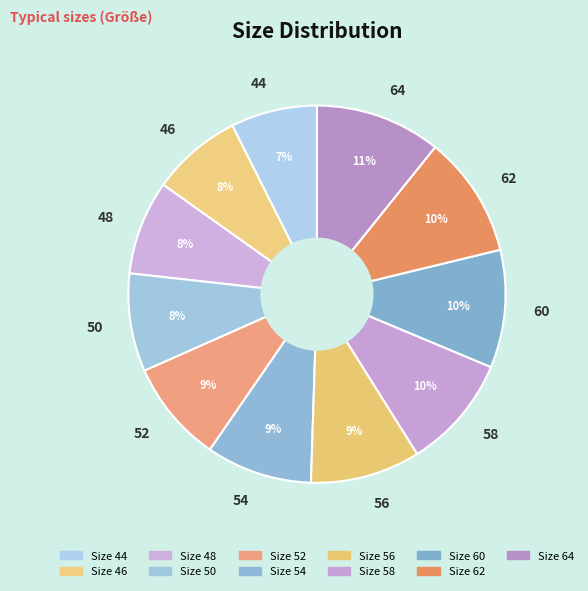

To the nearest percent, what portion does 56 represent?

9%